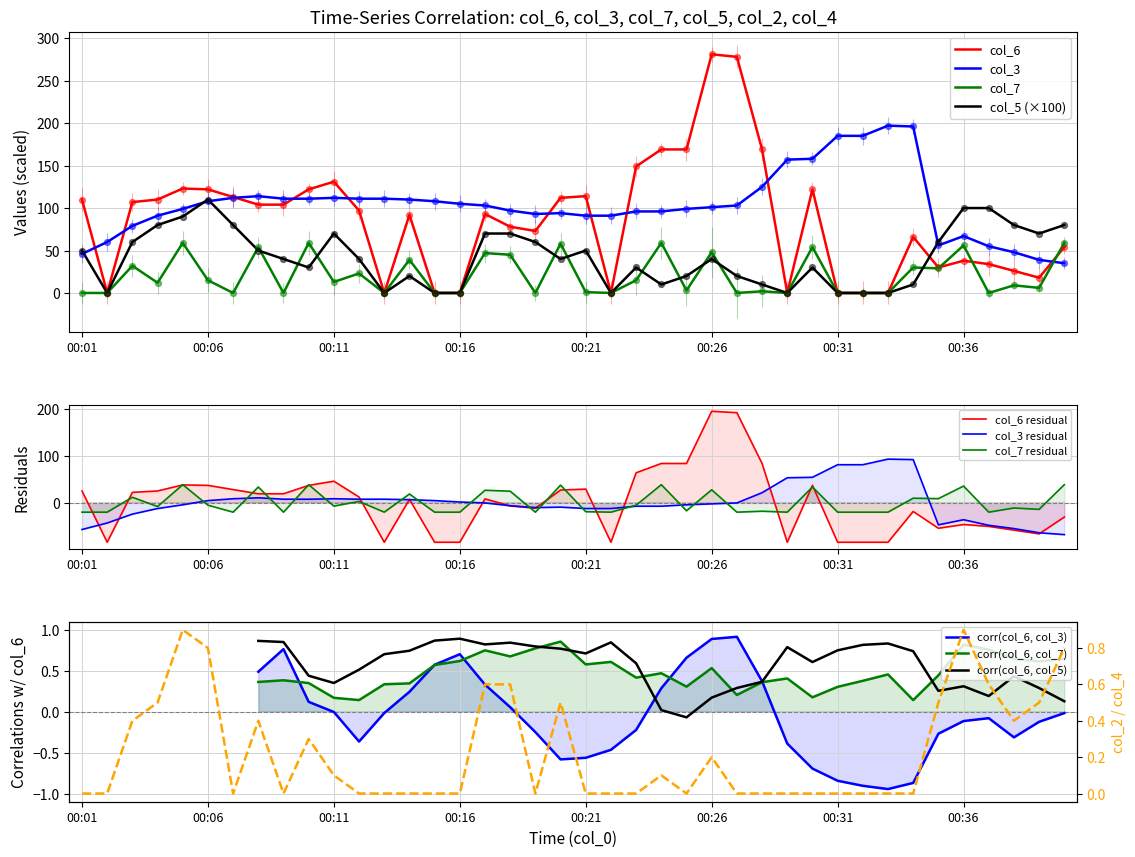

Which series has the largest total across all categories?

col_3